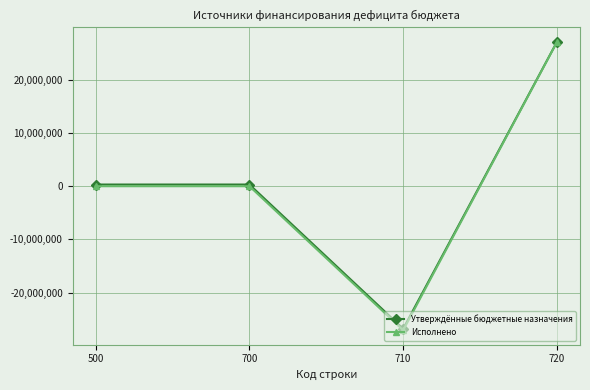

The value of Исполнено at 720 is 27076735.3. True or false?

True